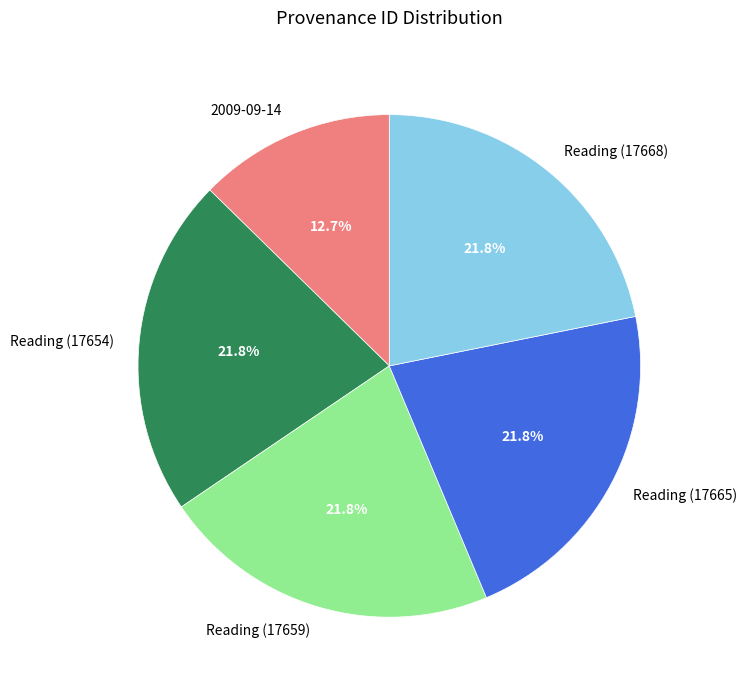

Is there any slice that represents more than half of the pie?

No